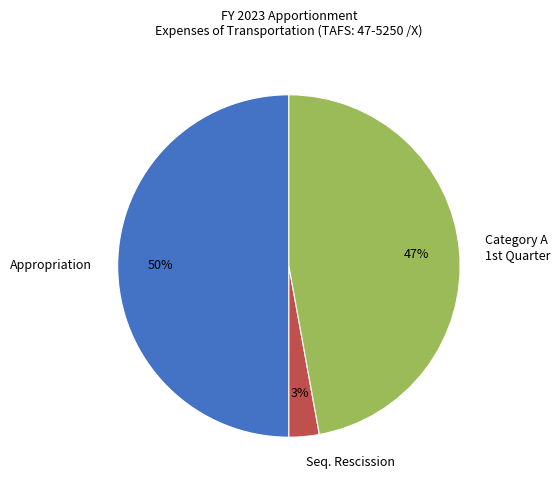

The Appropriation slice represents 60% of the pie. True or false?

False